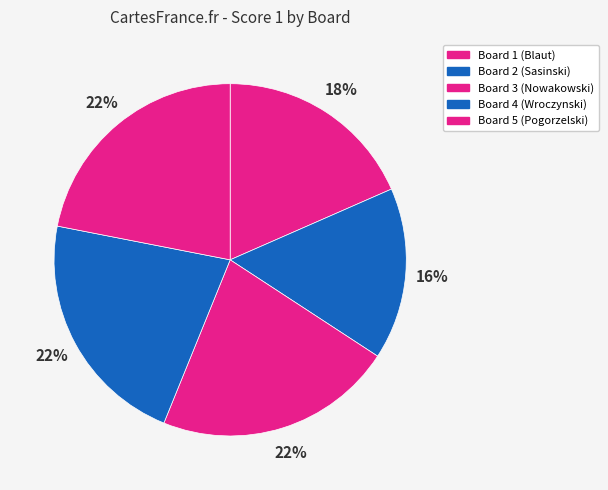

What percentage is the Board 1 (Blaut) slice, to the nearest percent?

18%